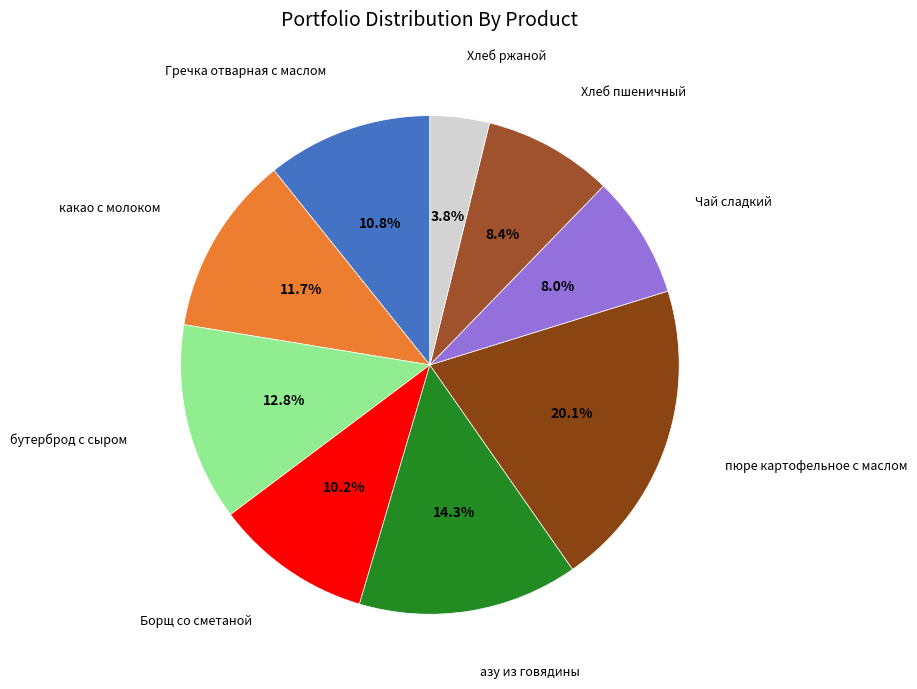

How many slices are in this pie chart?

9